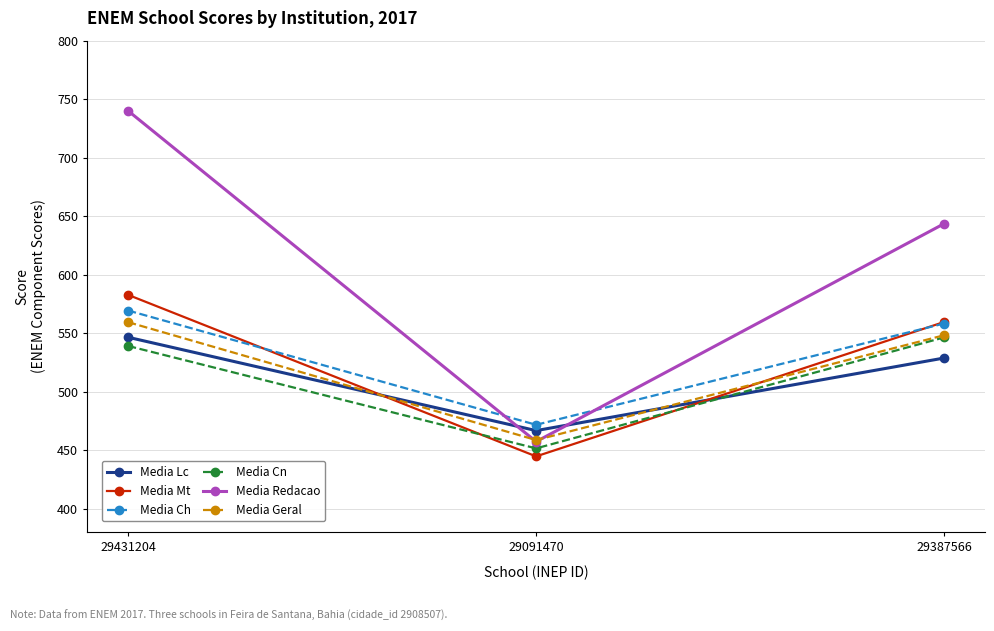

How many data points does each series have?

3